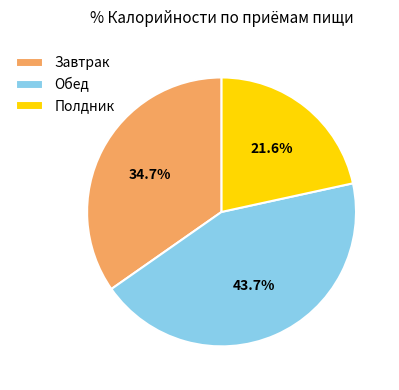

The Завтрак slice represents 35% of the pie. True or false?

True